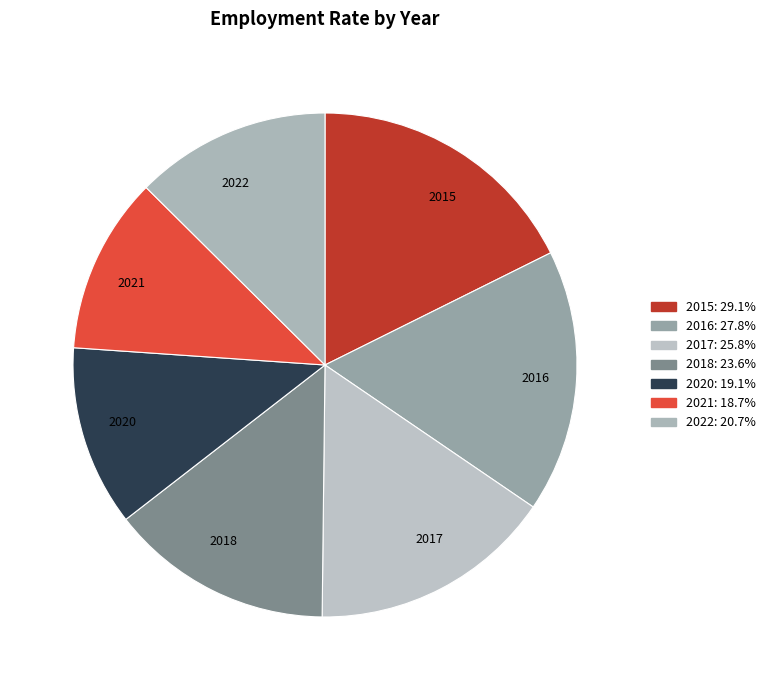

What is the ratio of the value at 2016 to the value at 2020?

1.5